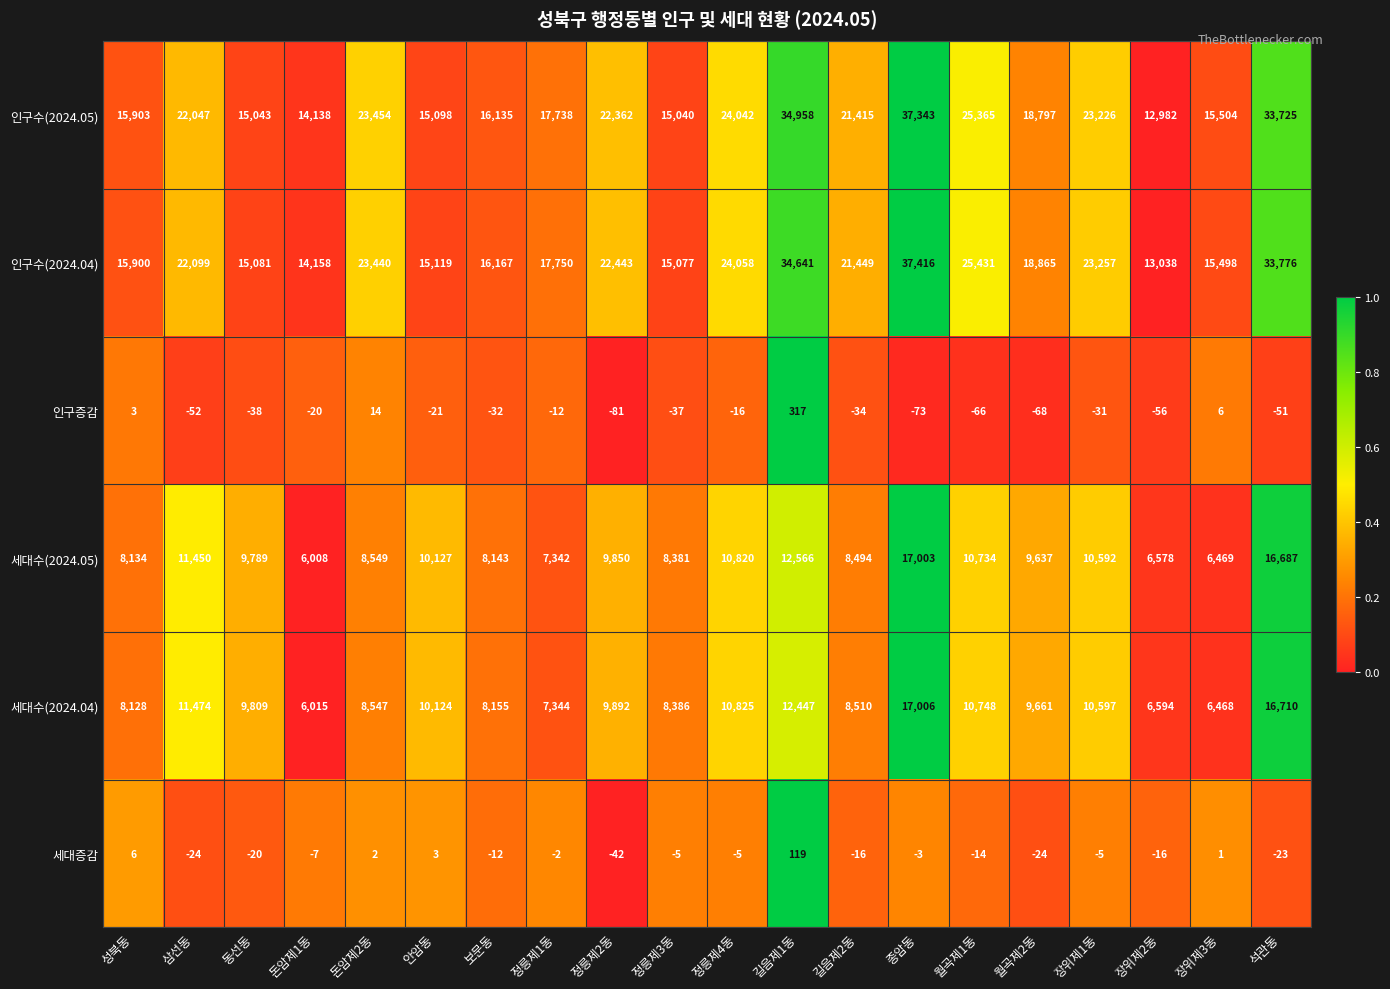

What is the approximate value of 세대수(2024.05) at 장위제1동, to the nearest 10?

10590